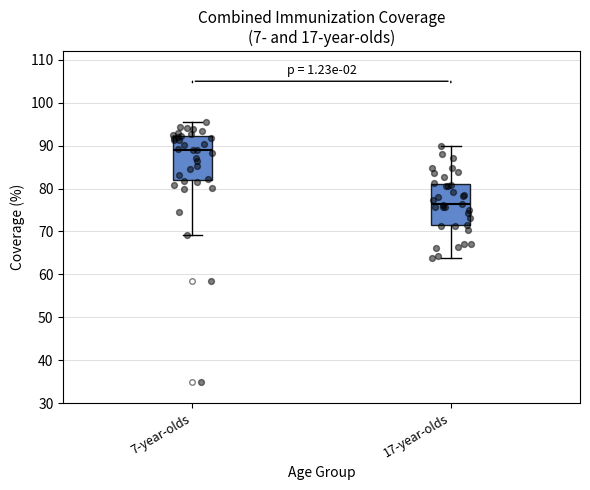

Reading left to right, transcribe this box plot: for each box, give where its median line is, the range the box spans, and where its two whiskers end, as read against the y-axis. The values are not printed on the chart, so give them approximately, as read against the axis.

7-year-olds: median 89, box 82 to 92, whiskers 69 to 95
17-year-olds: median 76, box 71 to 81, whiskers 64 to 90